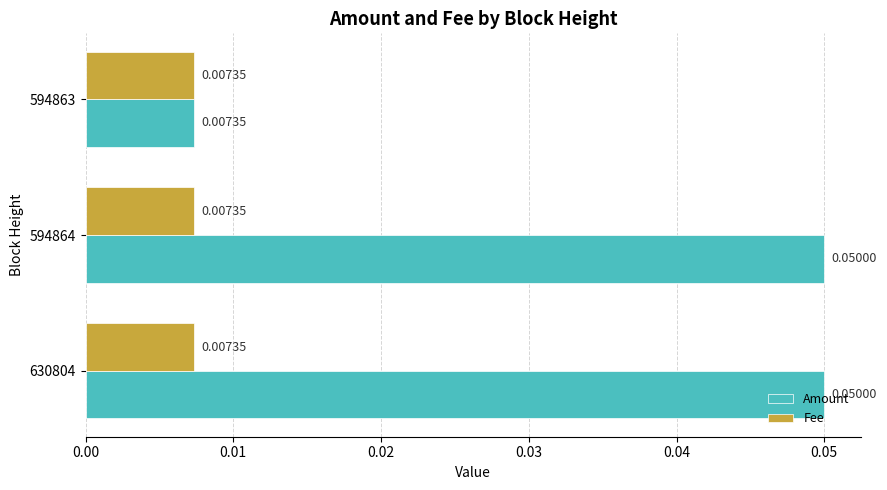

List the series in order of their overall mean, lowest first.

Fee, Amount